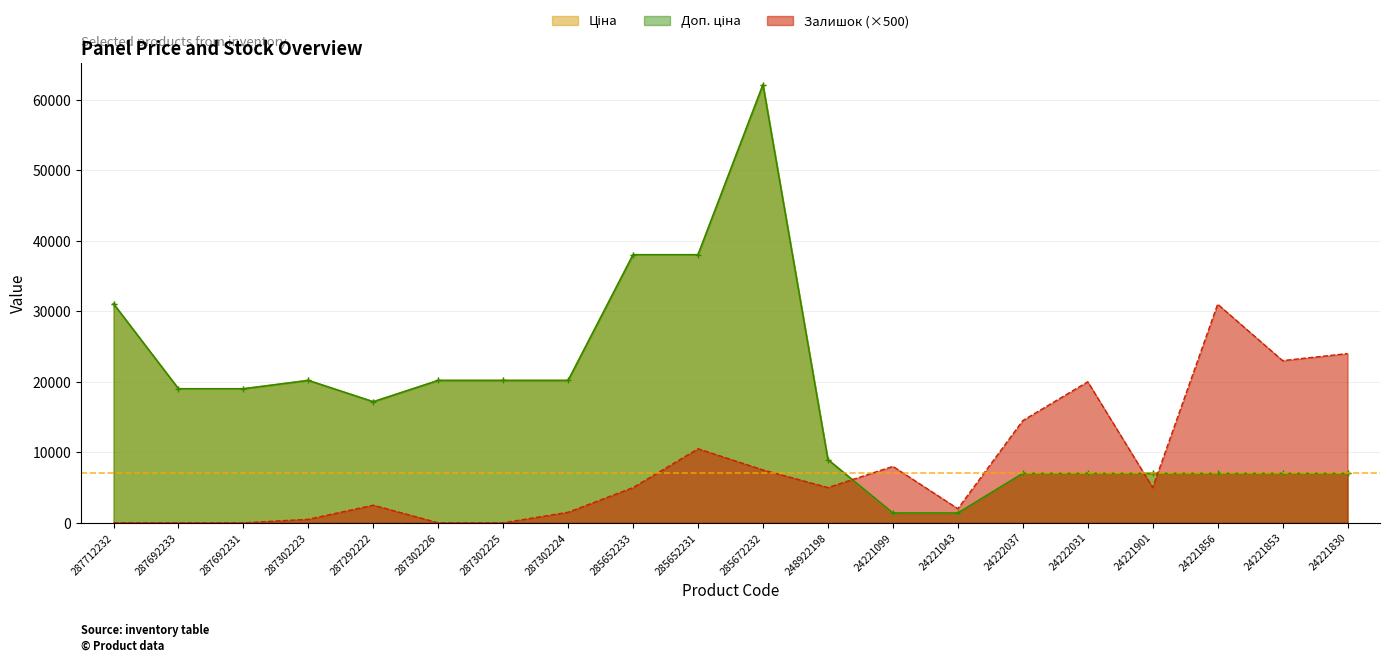

At which label does Ціна first exceed 19005?

287712232